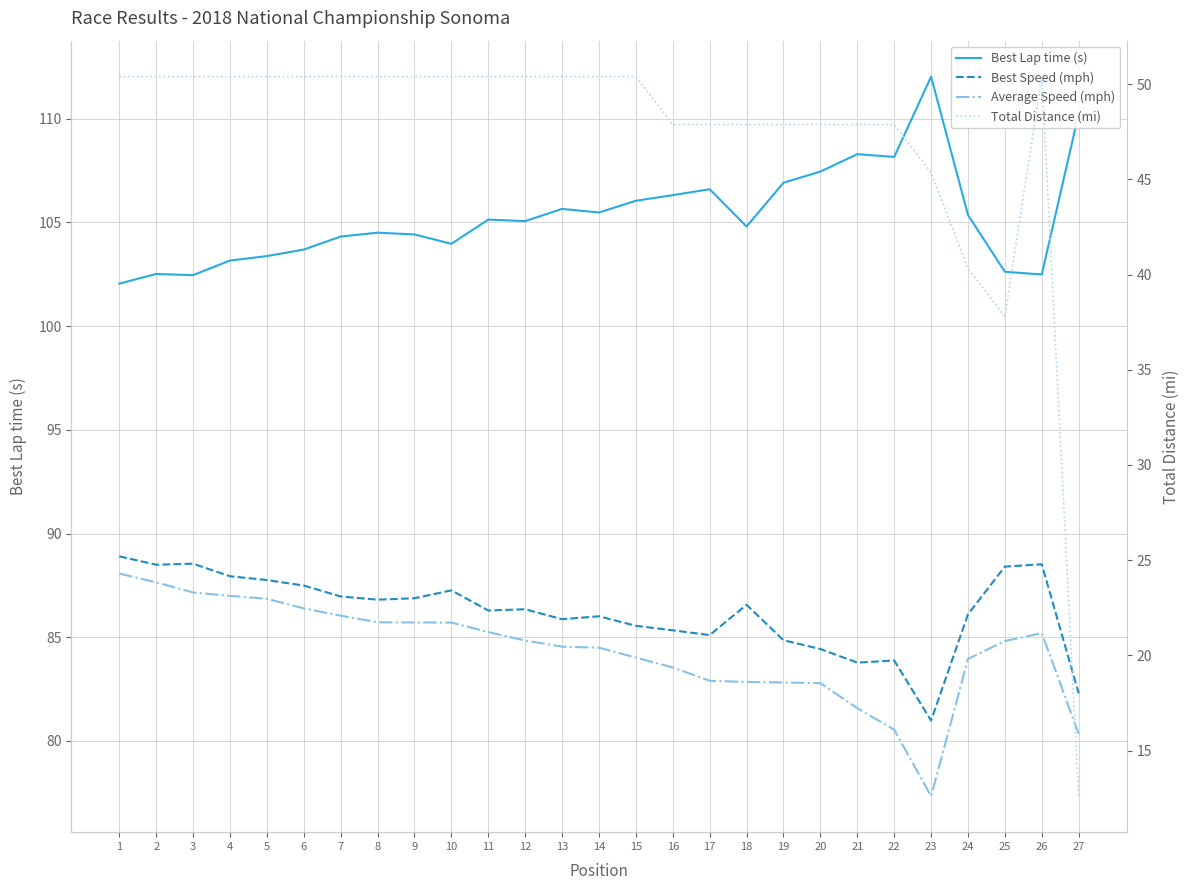

What is the difference between the maximum and minimum values in the Best Lap time (s) series?

10.0